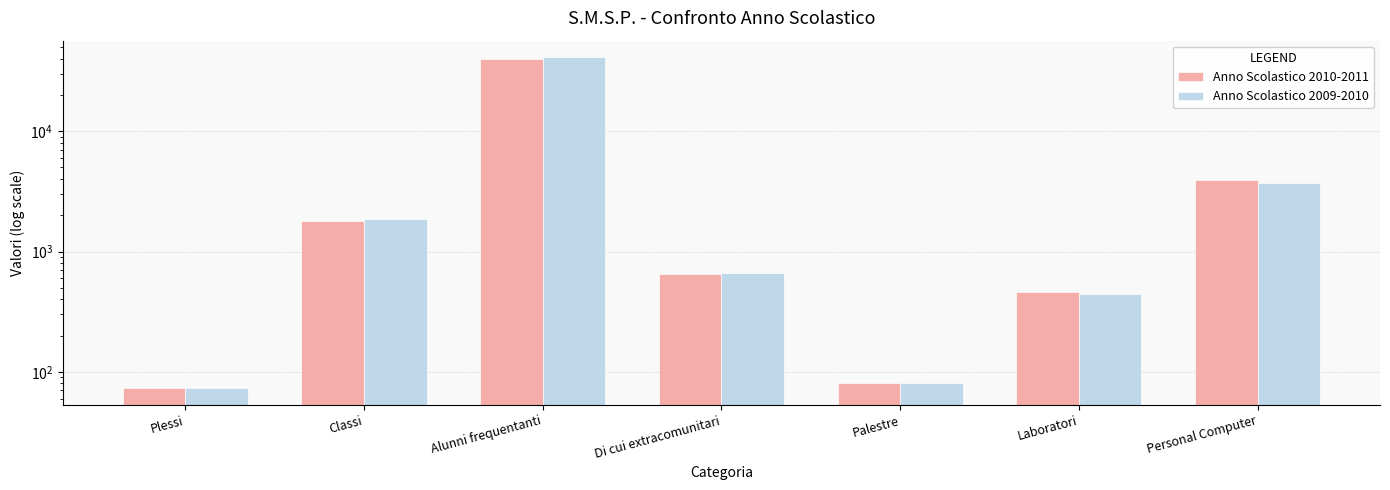

Where does the Anno Scolastico 2009-2010 series first go above 657?

Classi